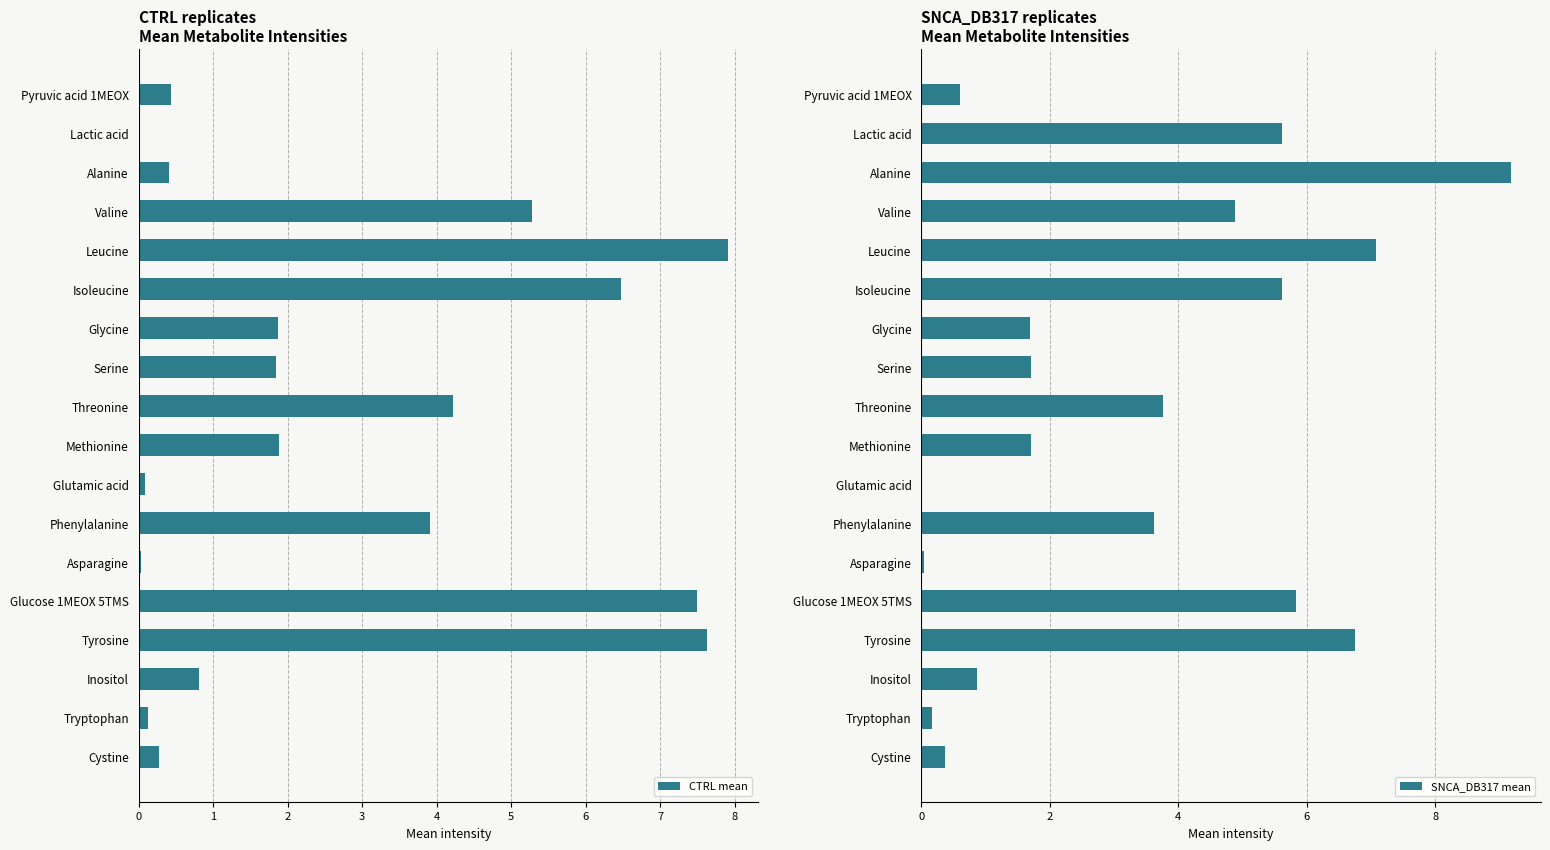

Where is SNCA_DB317 mean nearest to the value 4?

Threonine